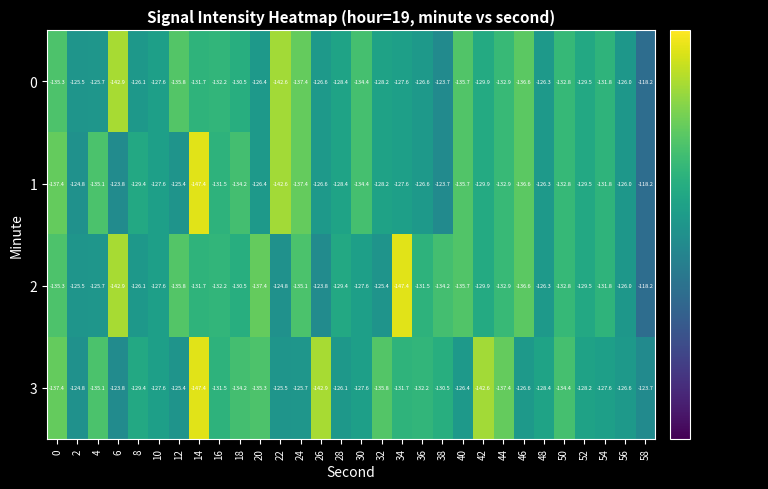

What is the sum of all 1 values?

-3918.2